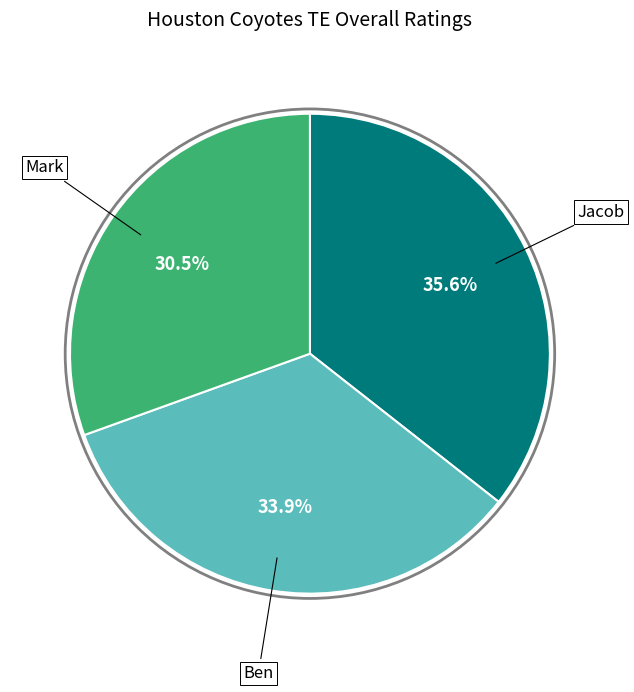

To the nearest percent, what portion does Jacob represent?

36%